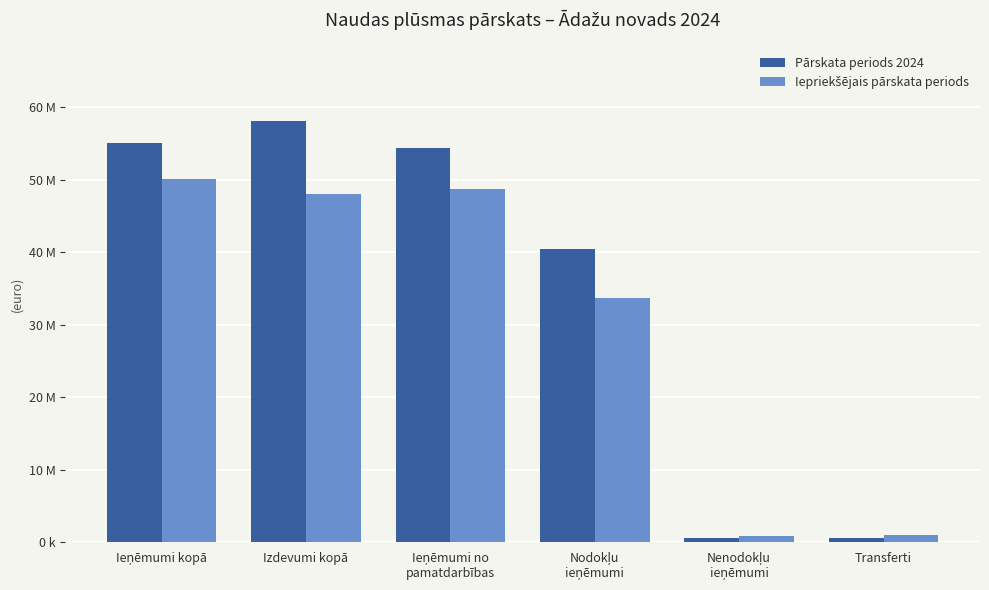

Is it true that Iepriekšējais pārskata periods equals 16650240 at Ieņēmumi kopā?

False